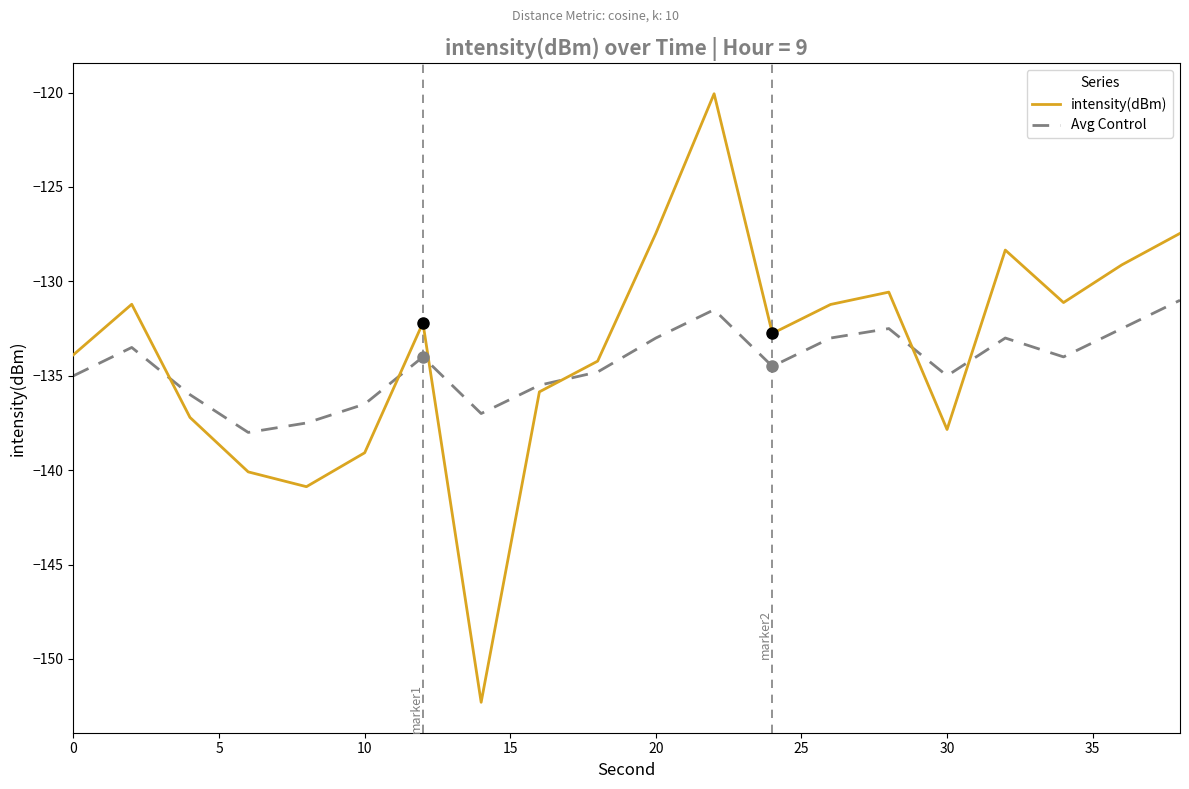

What is the greatest value displayed?

-120.1